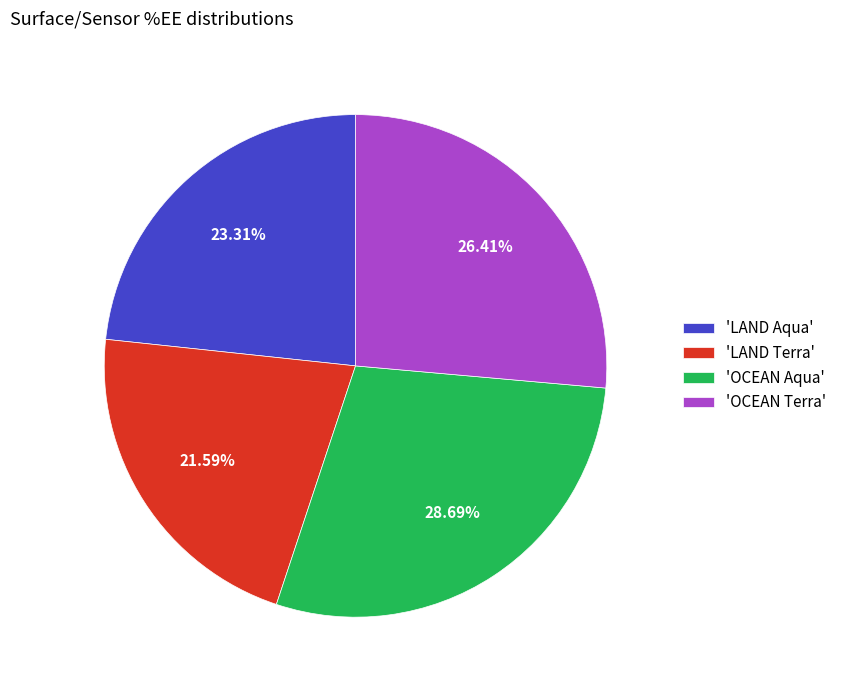

How many slices are in this pie chart?

4